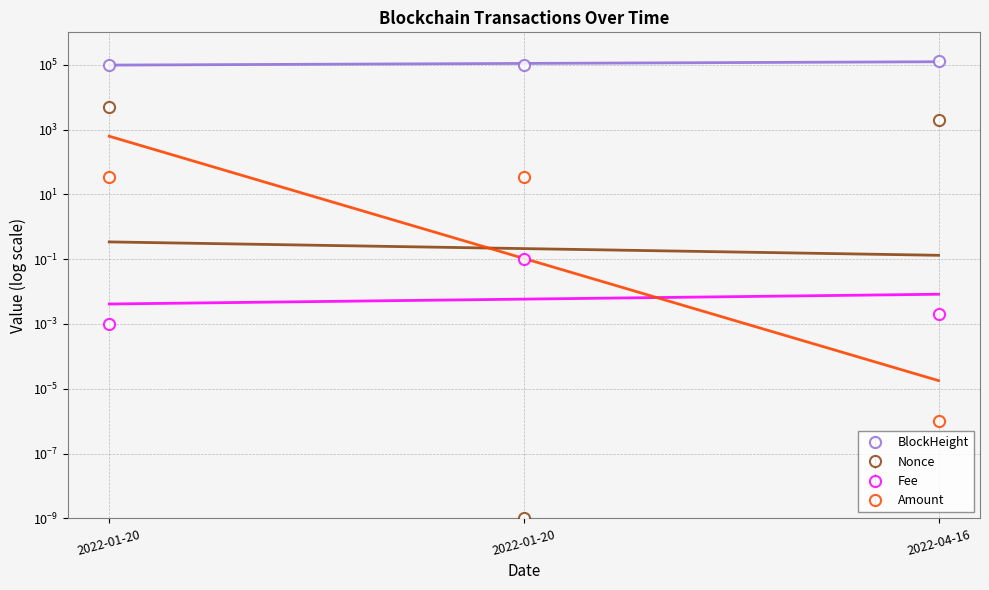

How many distinct data groups are displayed?

4